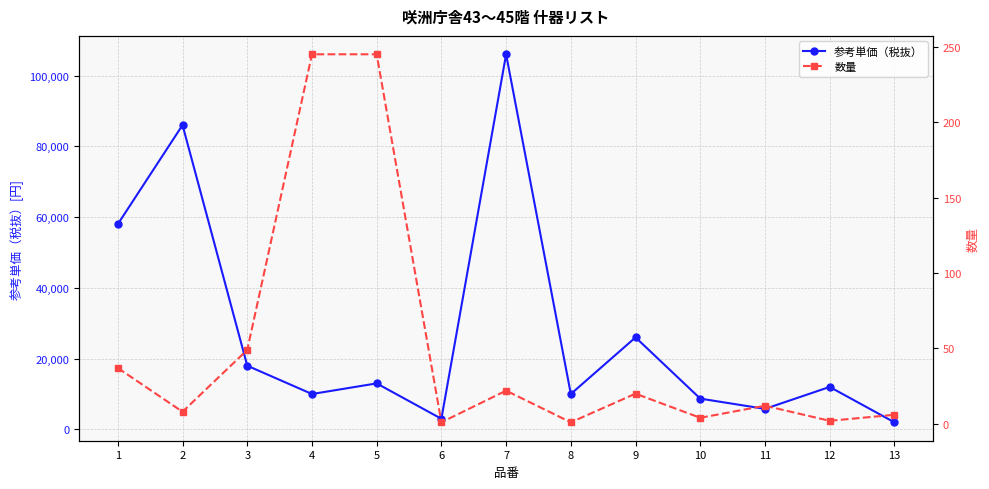

True or false: 数量 has a value of 13 at 1.

False